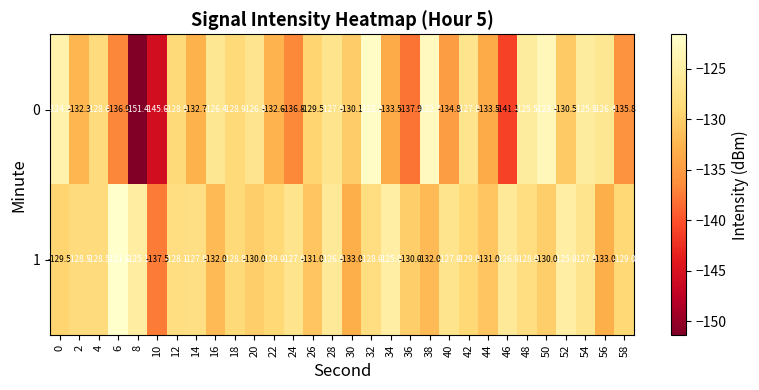

True or false: 1 has a value of -27.3 at 30.

False